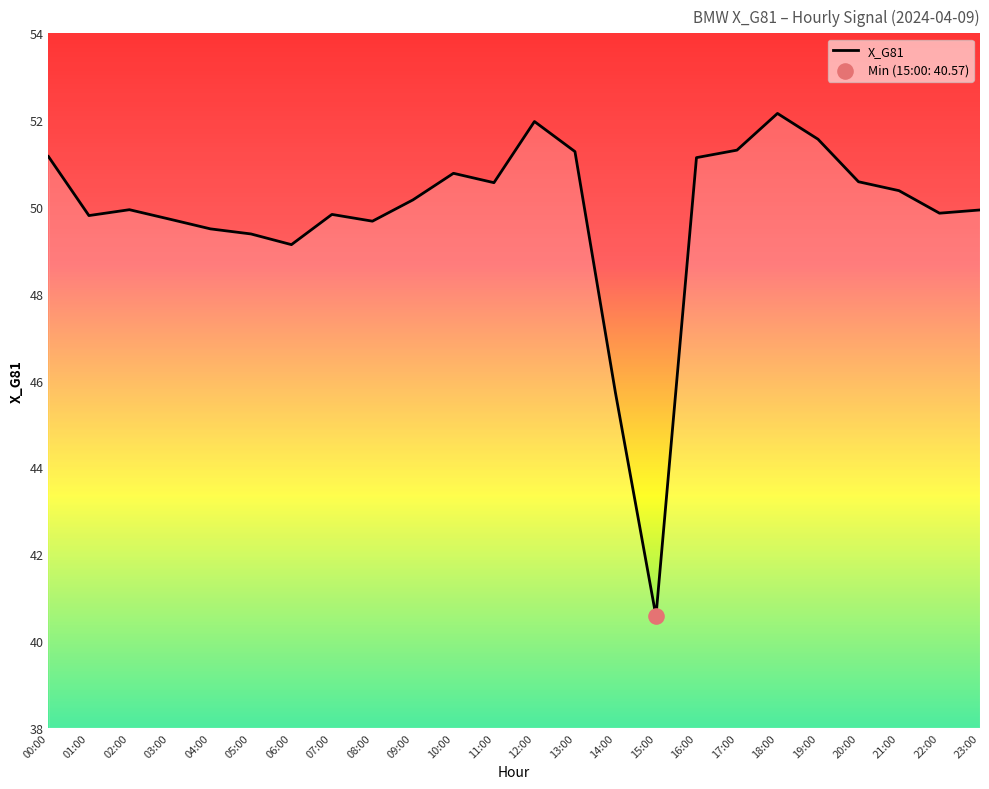

What is the change in value from 11:00 to 22:00?

-0.7